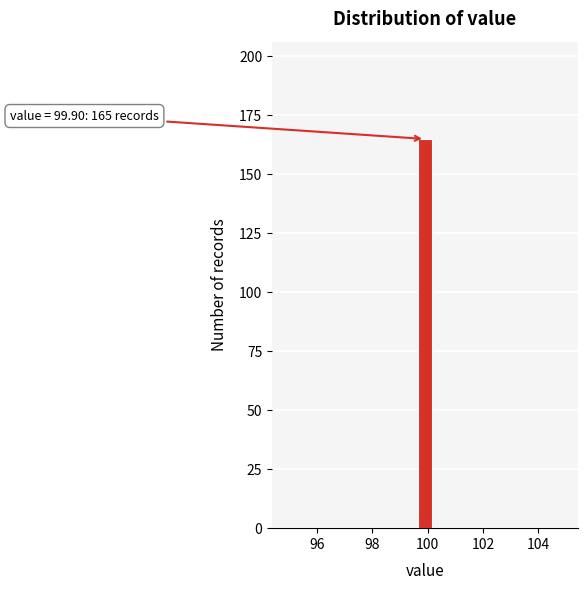

Read against the x-axis, roughly where is the centre of the tallest bar?

100.0